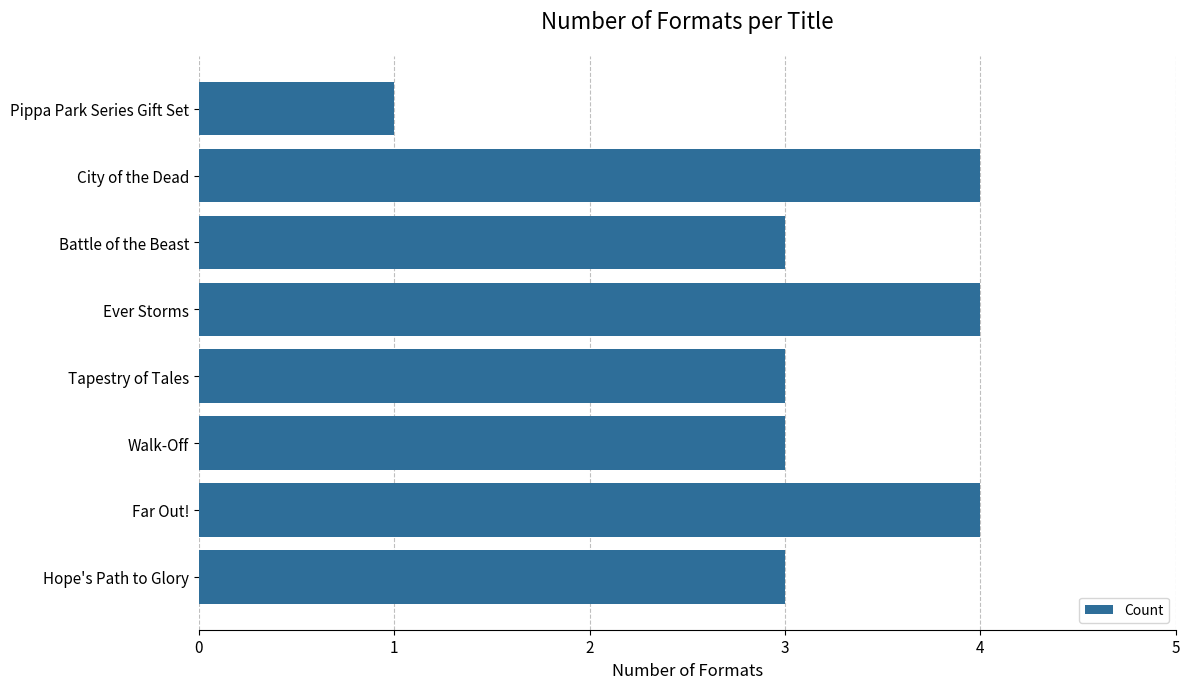

What is the minimum value shown in the chart?

1